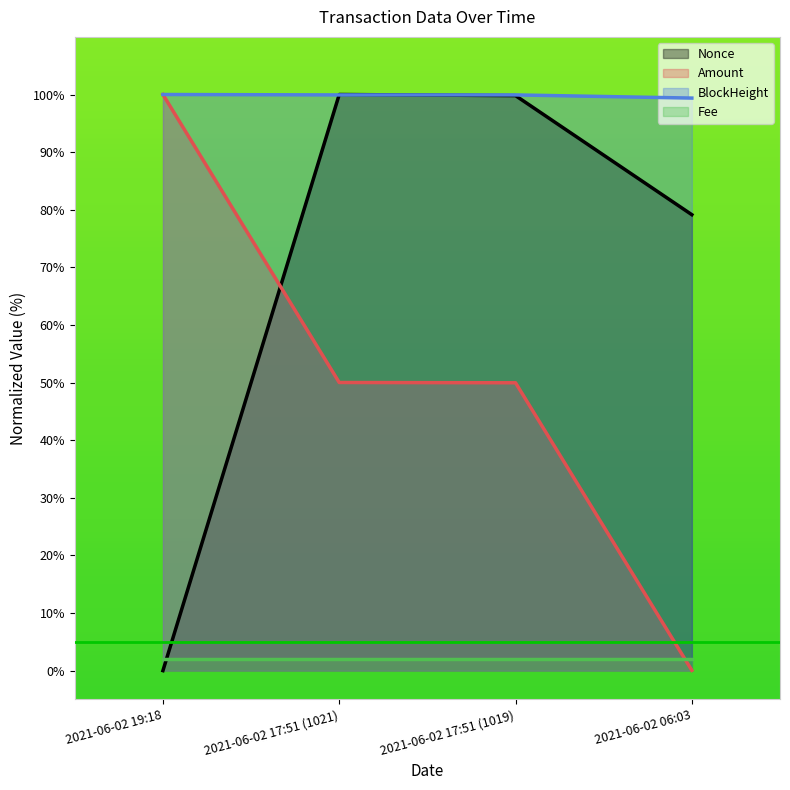

Rank the series by their average value, from highest to lowest.

BlockHeight, Nonce, Amount, Fee